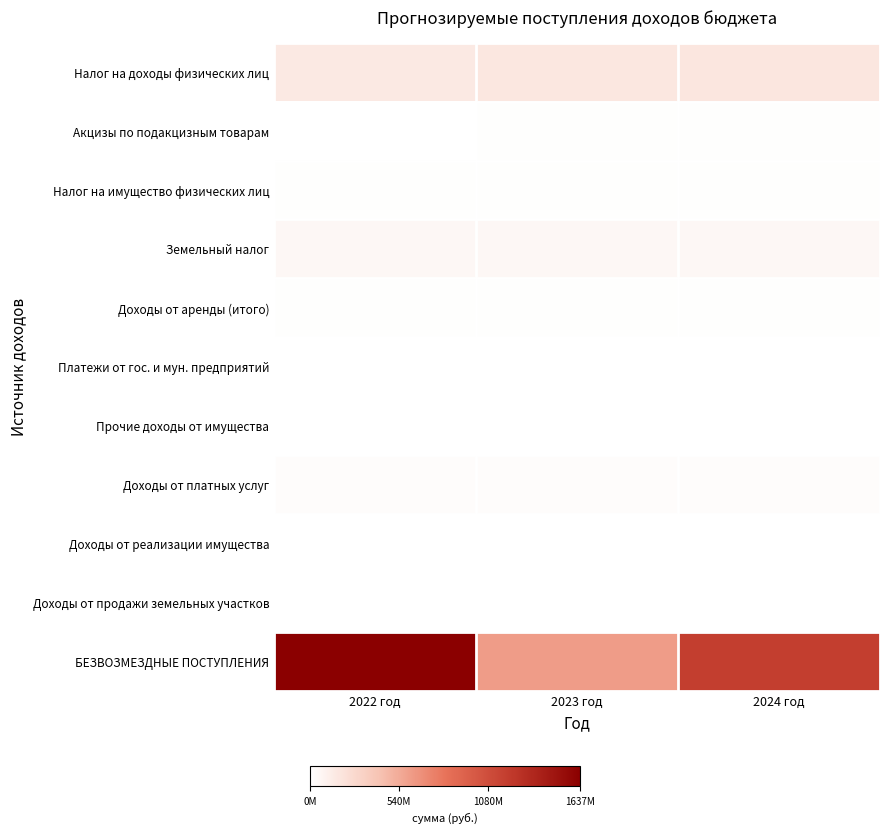

Reading left to right, what are all the values shown in this chart?

Налог на доходы физических лиц: 2022 год=156972660	2023 год=166861938	2024 год=177707964
Акцизы по подакцизным товарам: 2022 год=6404200	2023 год=6660400	2024 год=6906300
Налог на имущество физических лиц: 2022 год=7436000	2023 год=7721000	2024 год=8016000
Земельный налог: 2022 год=57050000	2023 год=57181000	2024 год=57300000
Доходы от аренды (итого): 2022 год=11647400	2023 год=11647400	2024 год=11647400
Платежи от гос. и мун. предприятий: 2022 год=97000	2023 год=103000	2024 год=120000
Прочие доходы от имущества: 2022 год=4000000	2023 год=4000000	2024 год=5000000
Доходы от платных услуг: 2022 год=20912000	2023 год=20962000	2024 год=21012000
Доходы от реализации имущества: 2022 год=1533200	2023 год=1533200	2024 год=1533200
Доходы от продажи земельных участков: 2022 год=3600000	2023 год=3600000	2024 год=3600000
БЕЗВОЗМЕЗДНЫЕ ПОСТУПЛЕНИЯ: 2022 год=1637094862	2023 год=613281094	2024 год=1186410475